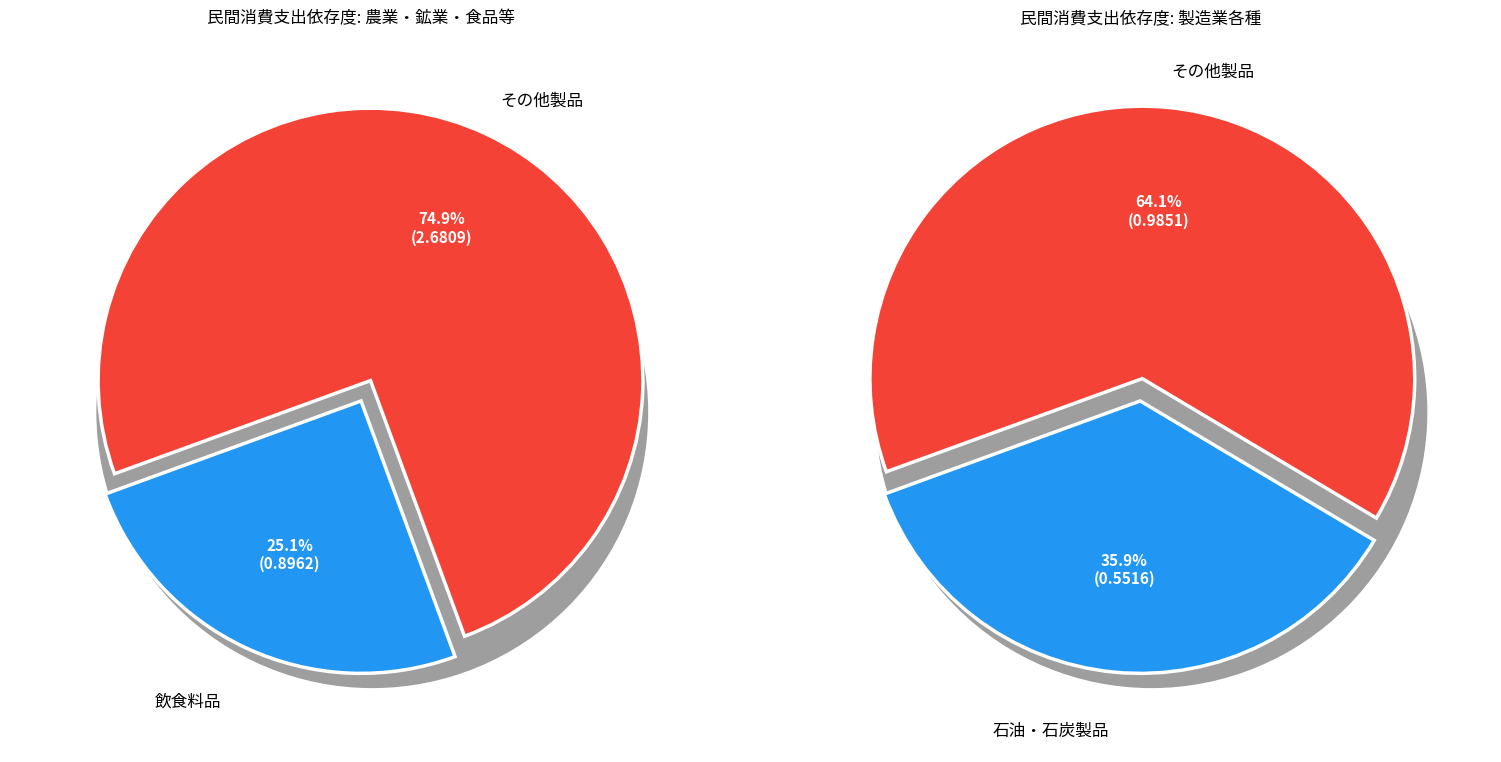

Is 繊維製品 the majority of the pie?

No